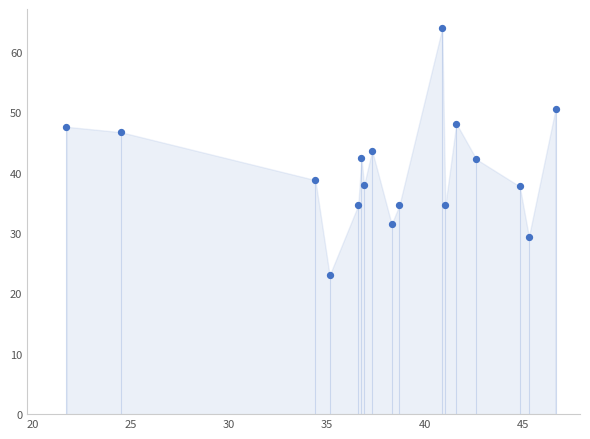

What is the range of X values (max minus min)?

24.9